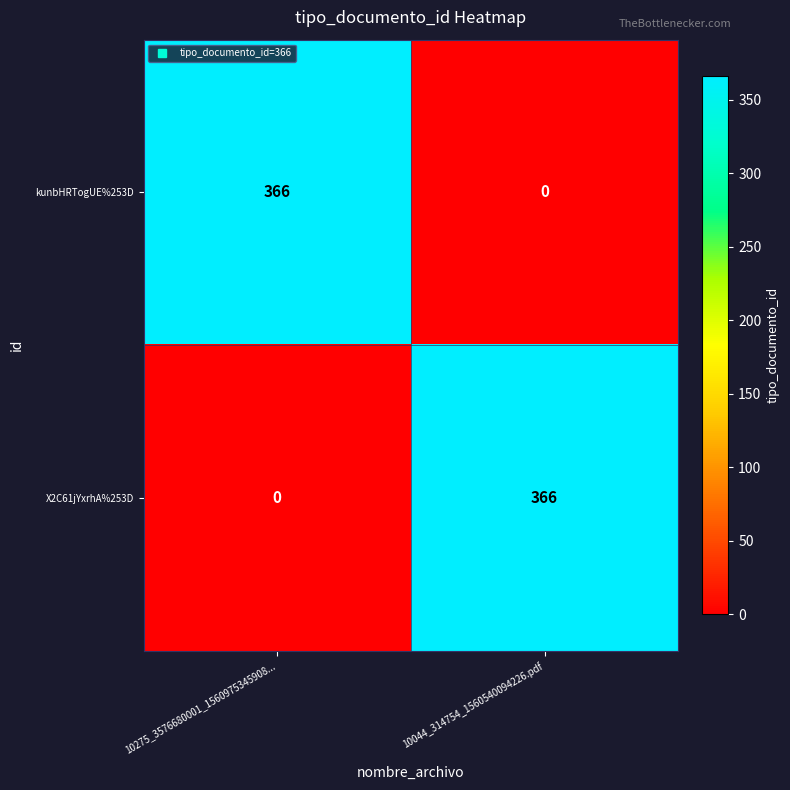

How many data points does each series have?

2